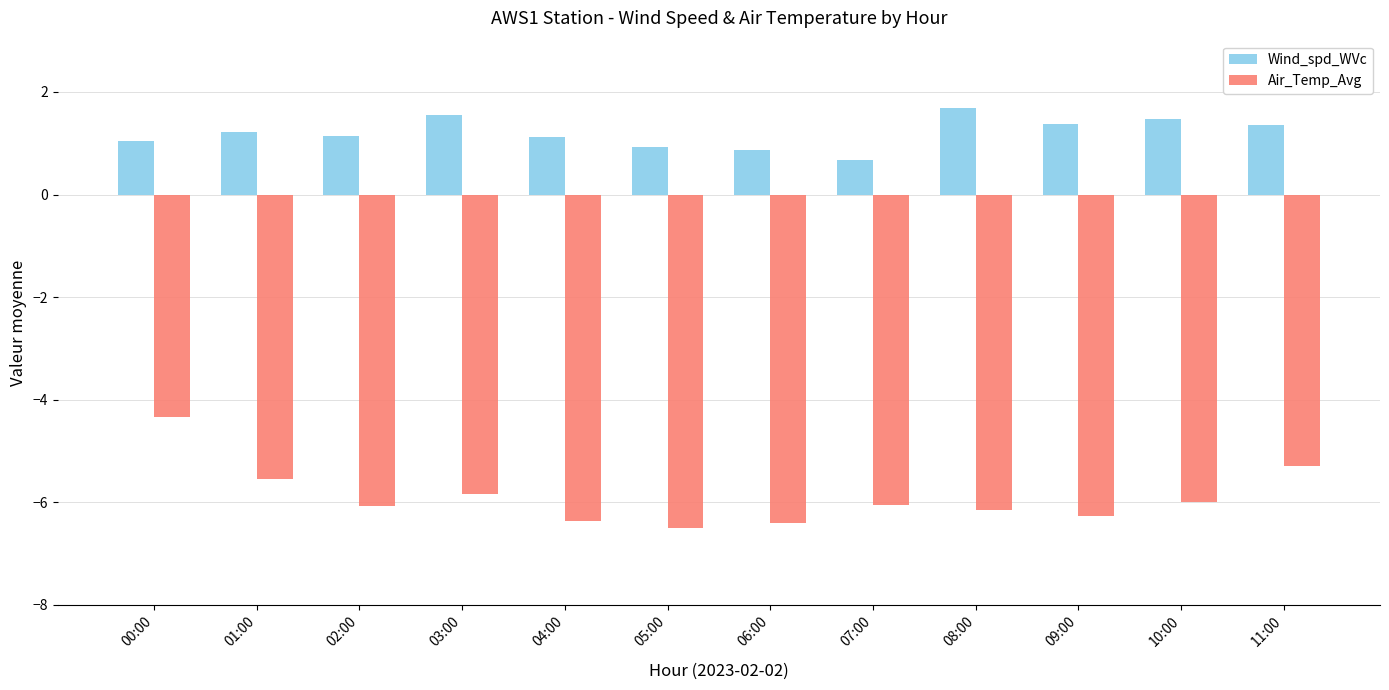

List the series in order of their peak value, lowest first.

Air_Temp_Avg, Wind_spd_WVc